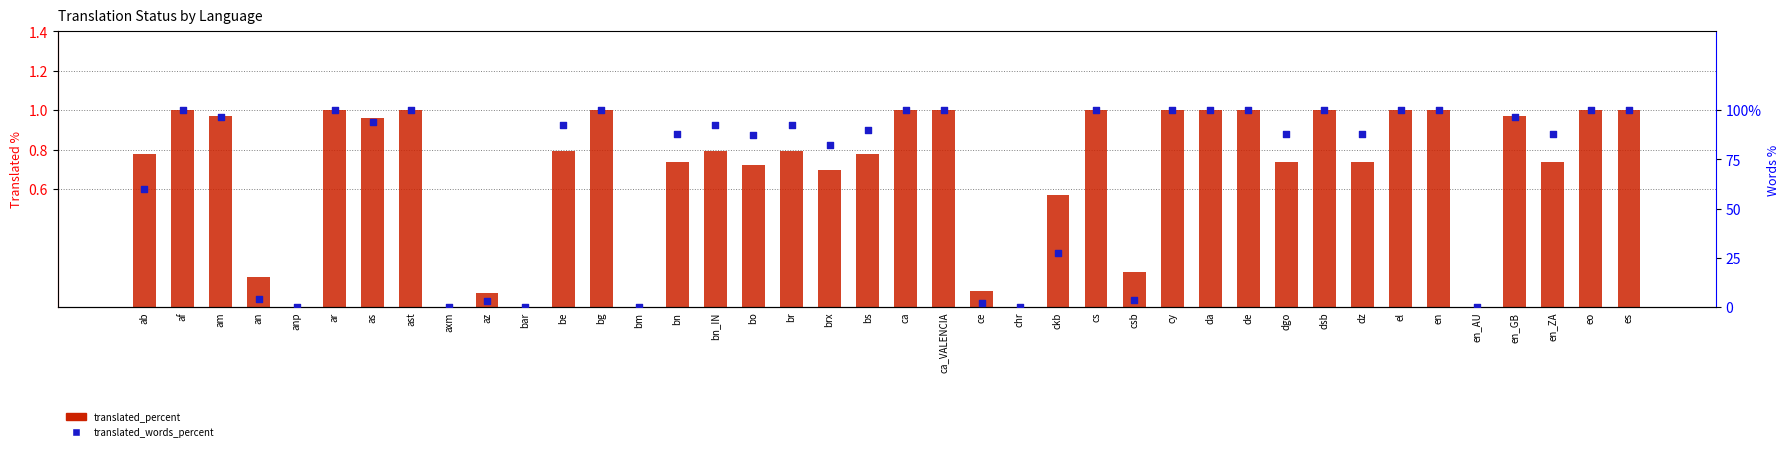

Which series contains the lowest Y value?

translated_percent